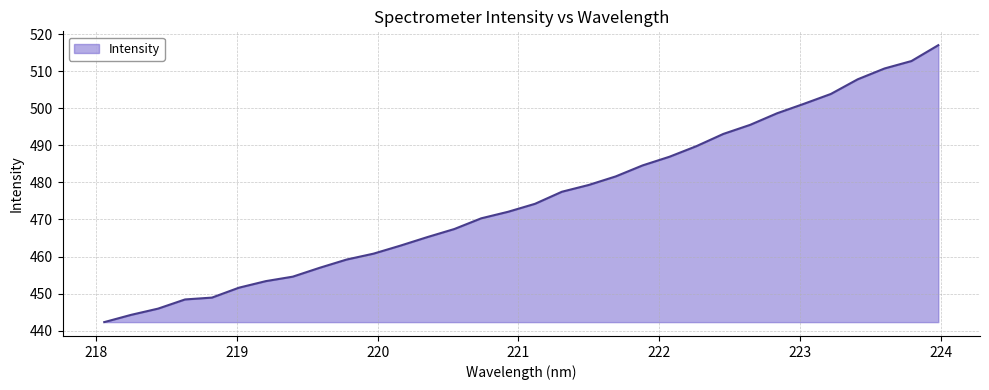

What is the minimum value shown in the chart?

442.3